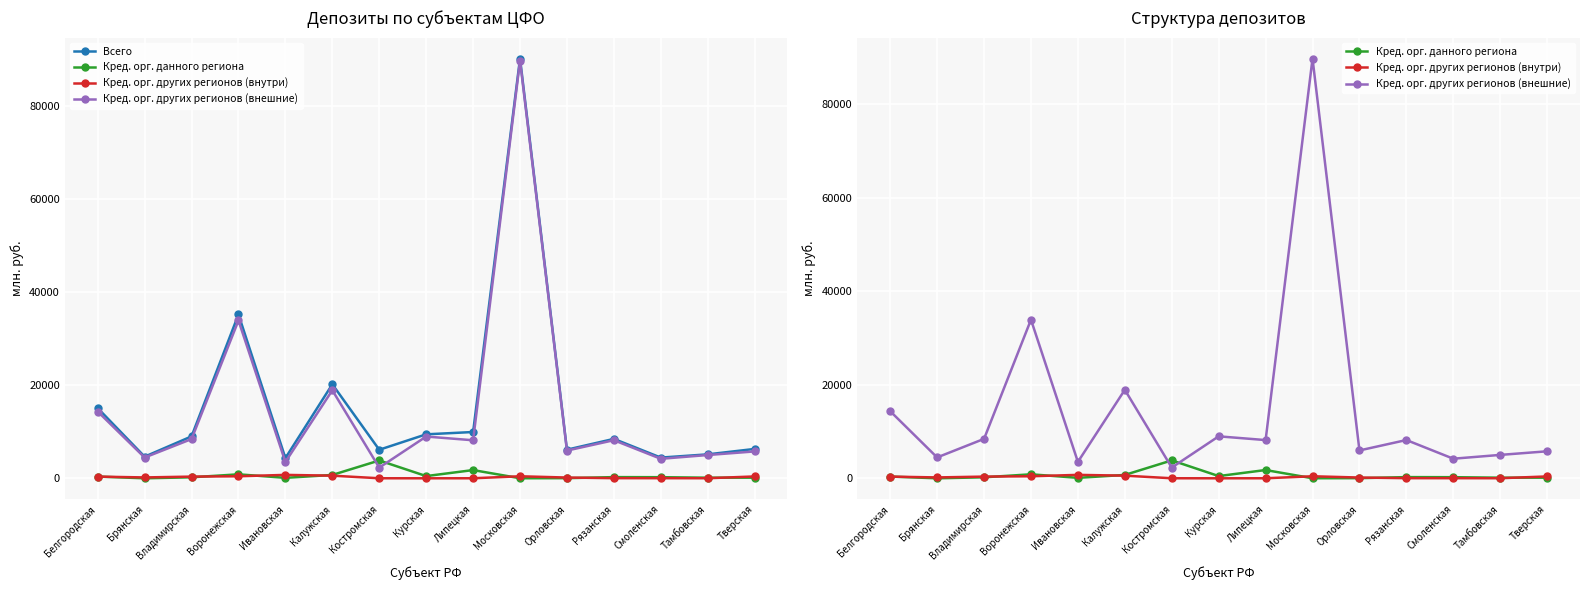

The Кред. орг. данного региона series shows 129 at Тамбовская. True or false?

True